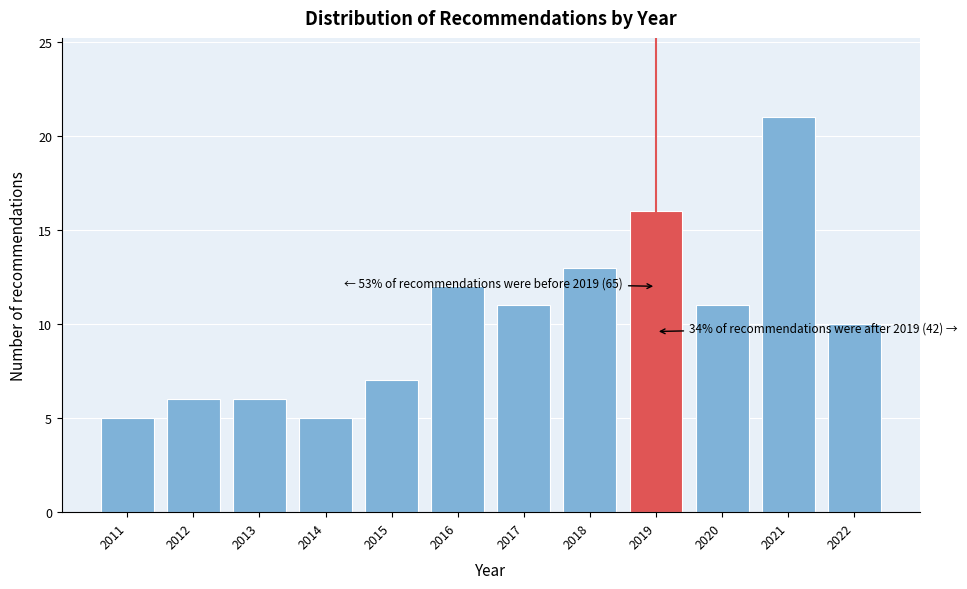

Reading right to left, list all the values displayed in this chart.

10	21	11	16	13	11	12	7	5	6	6	5